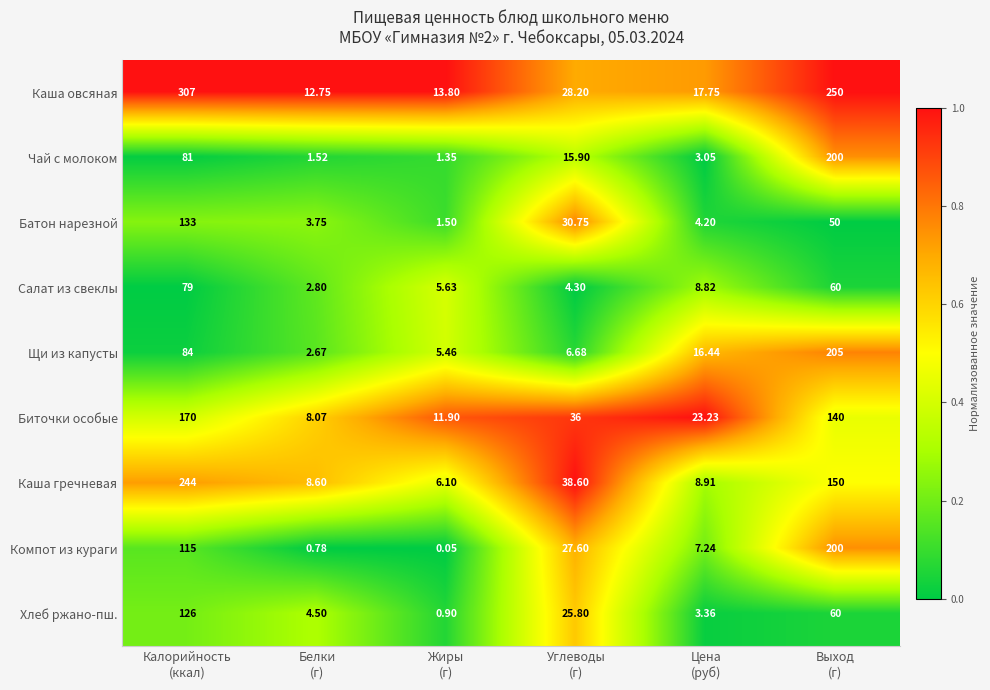

Which series has the widest spread of values?

Каша овсяная